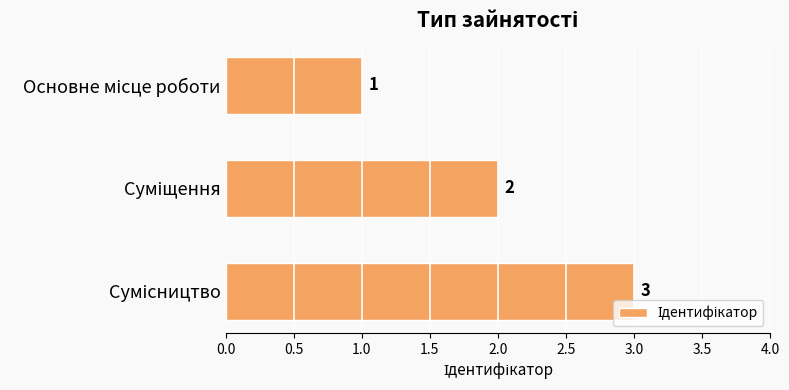

How many data points are less than 2?

1